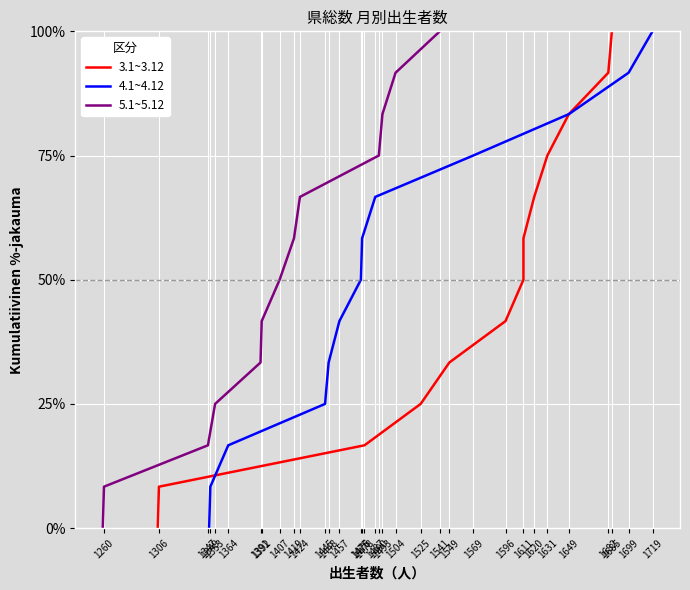

True or false: 5.1~5.12 and 3.1~3.12 intersect in this chart.

False